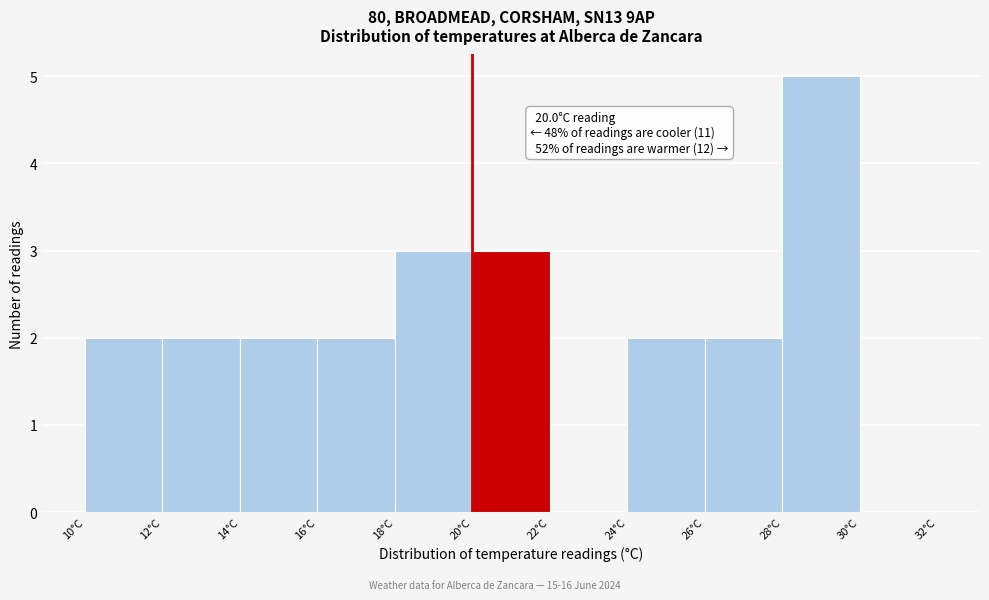

Over which range of the x-axis is the bar tallest?

28 to 30